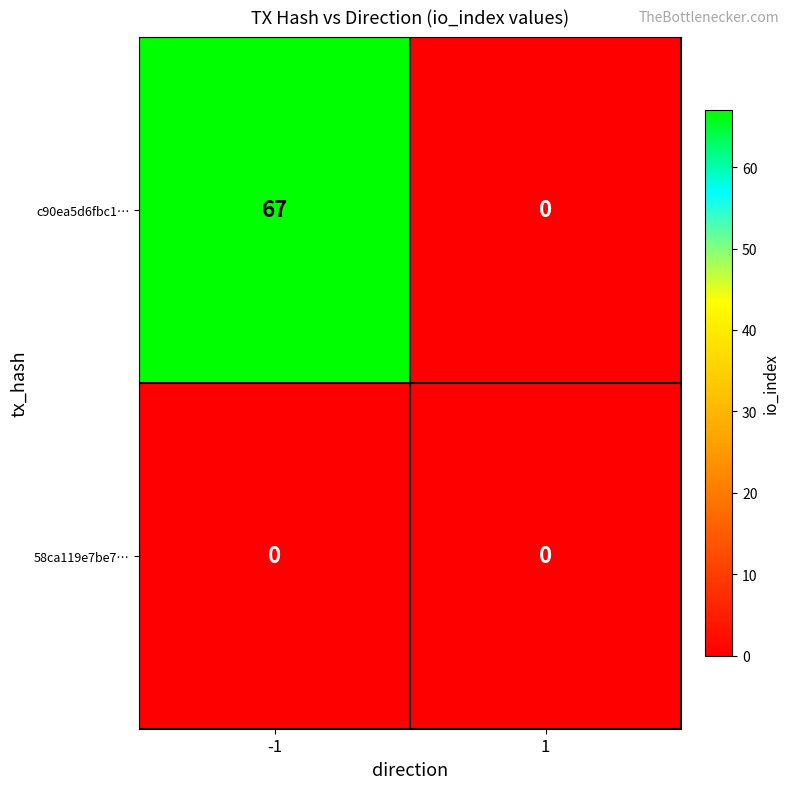

At how many categories does at least one series exceed 29?

1